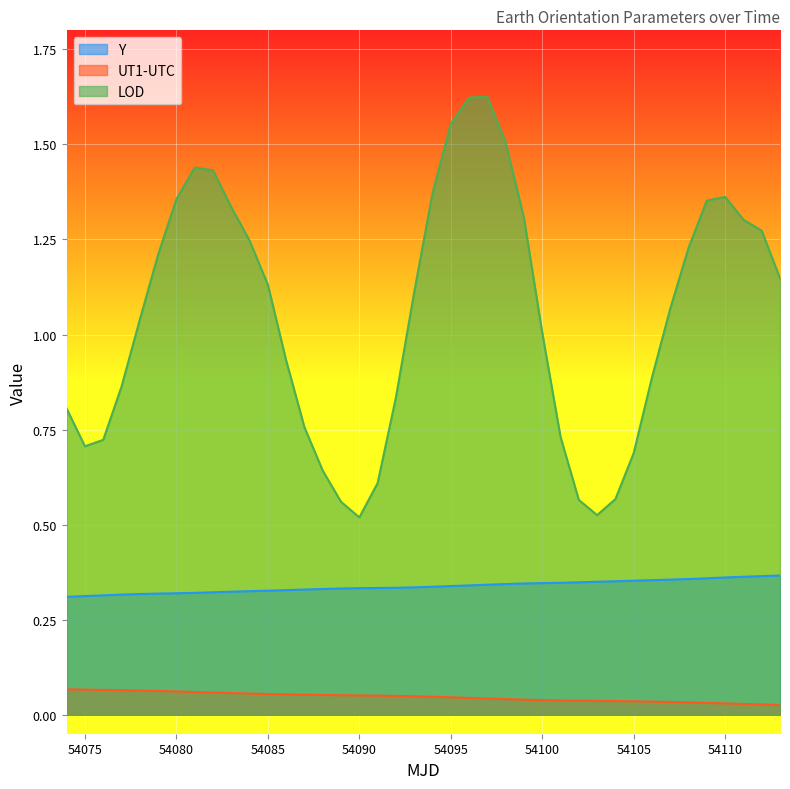

Rank the series by their average value, from highest to lowest.

LOD, Y, UT1-UTC